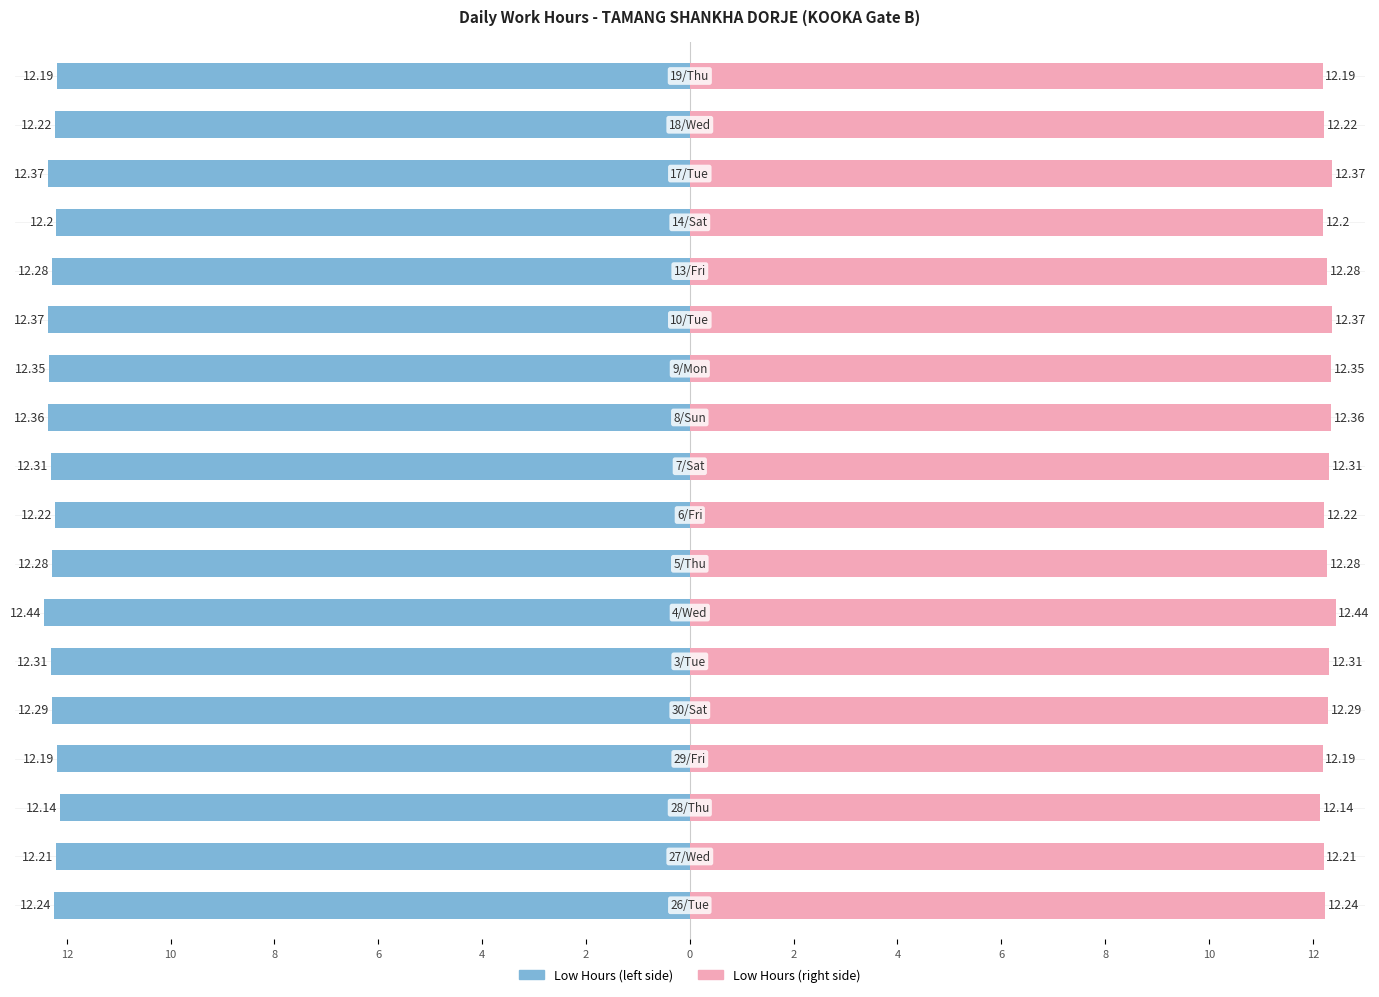

Are the bars grouped side by side (vs. stacked)?

Yes